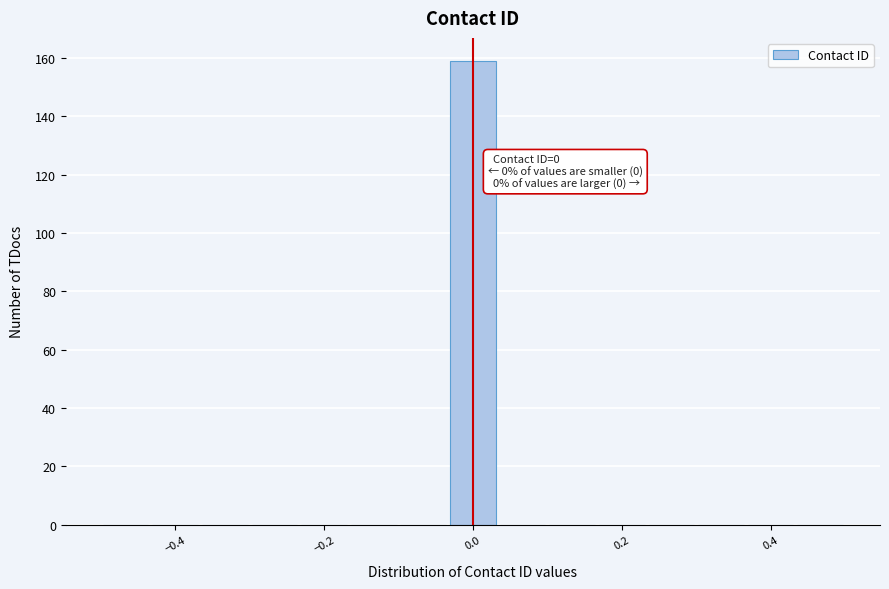

Read against the x-axis, roughly where is the centre of the tallest bar?

0.00